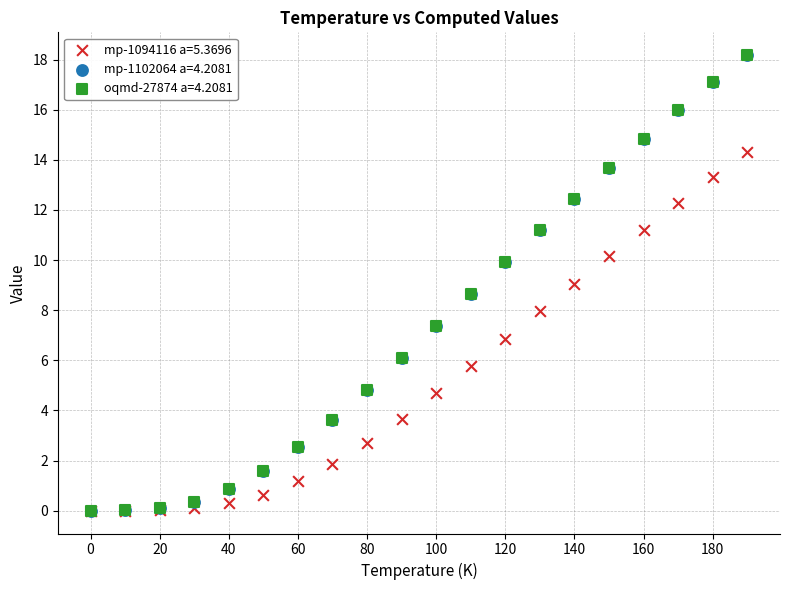

What are all the series names shown in the legend?

mp-1094116 a=5.3696, mp-1102064 a=4.2081, oqmd-27874 a=4.2081